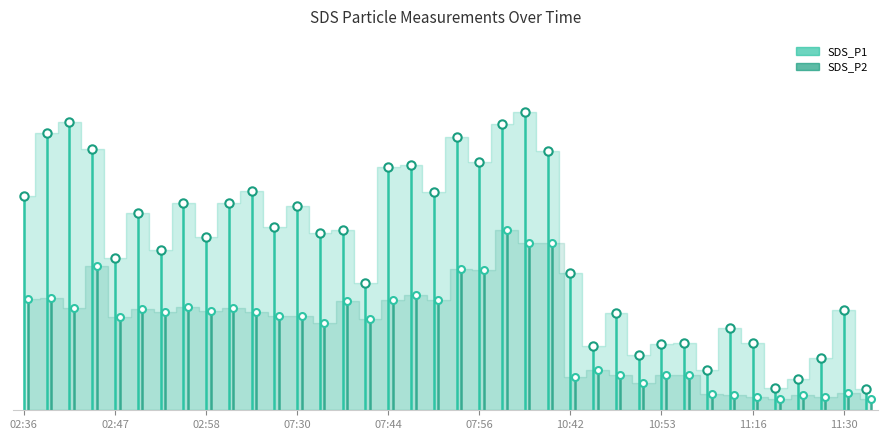

What is the difference between the SDS_P1 values at 08:02 and 11:01?

9.8